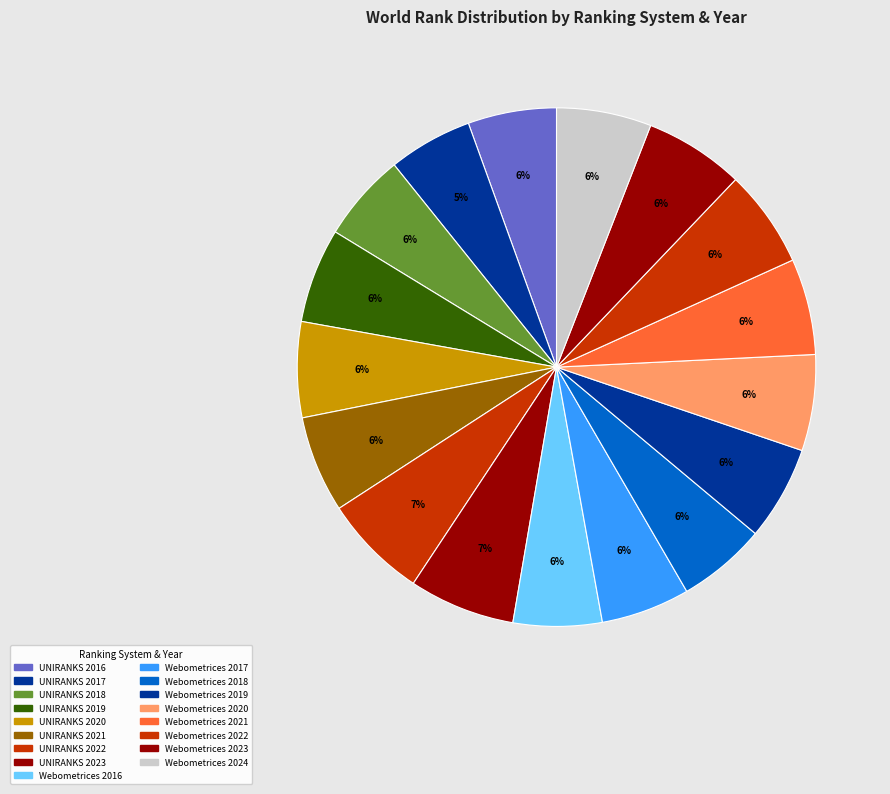

Does Webometrices 2022 represent more than half of the total?

No